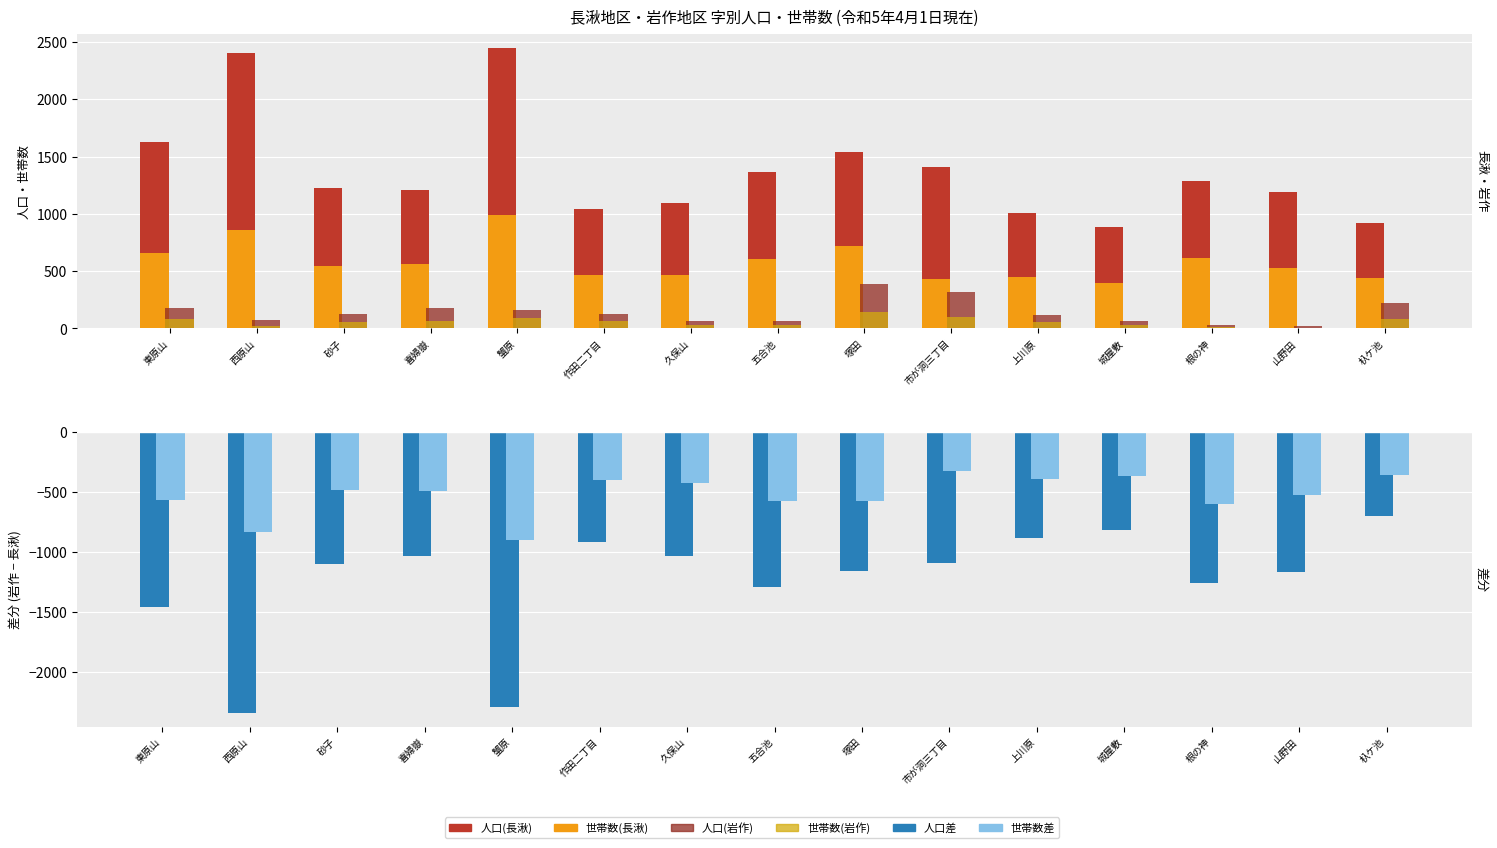

What is the value of the 人口差(岩作−長湫) bar at the 2nd from the left?

-2334